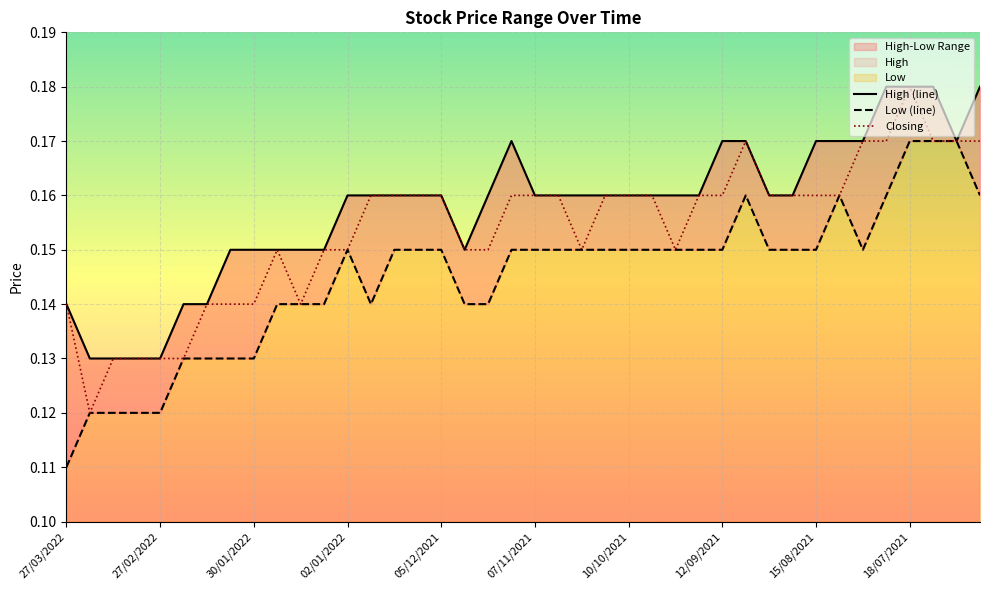

The Closing series shows 0.0 at 15/08/2021. True or false?

False